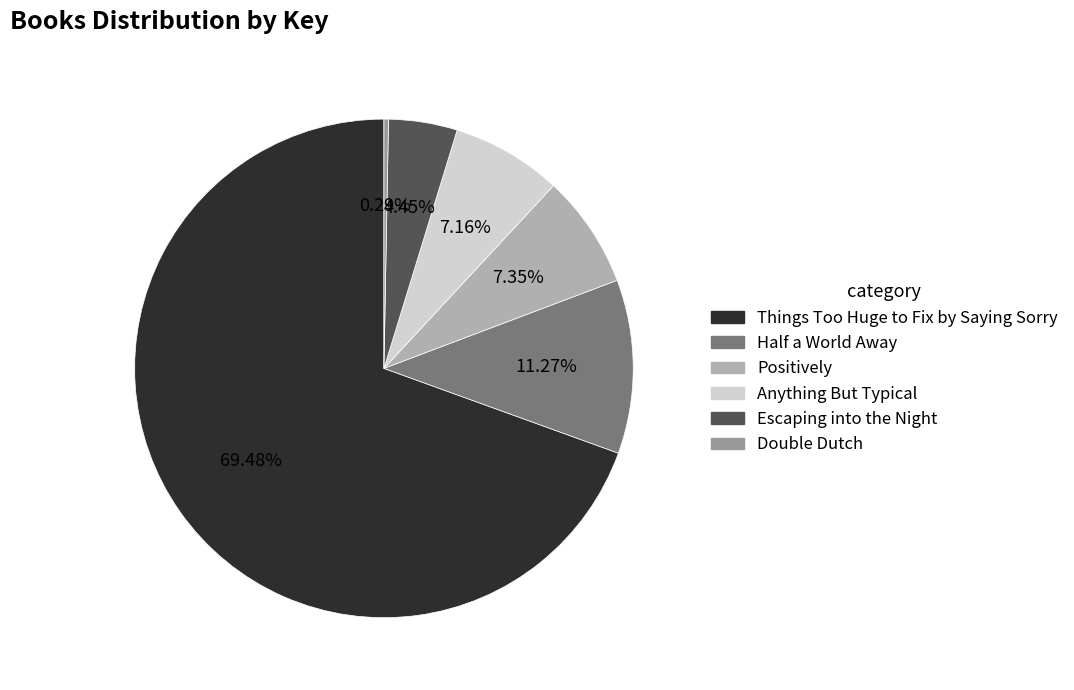

To the nearest percent, what percentage of the pie is Things Too Huge to Fix by Saying Sorry?

69%